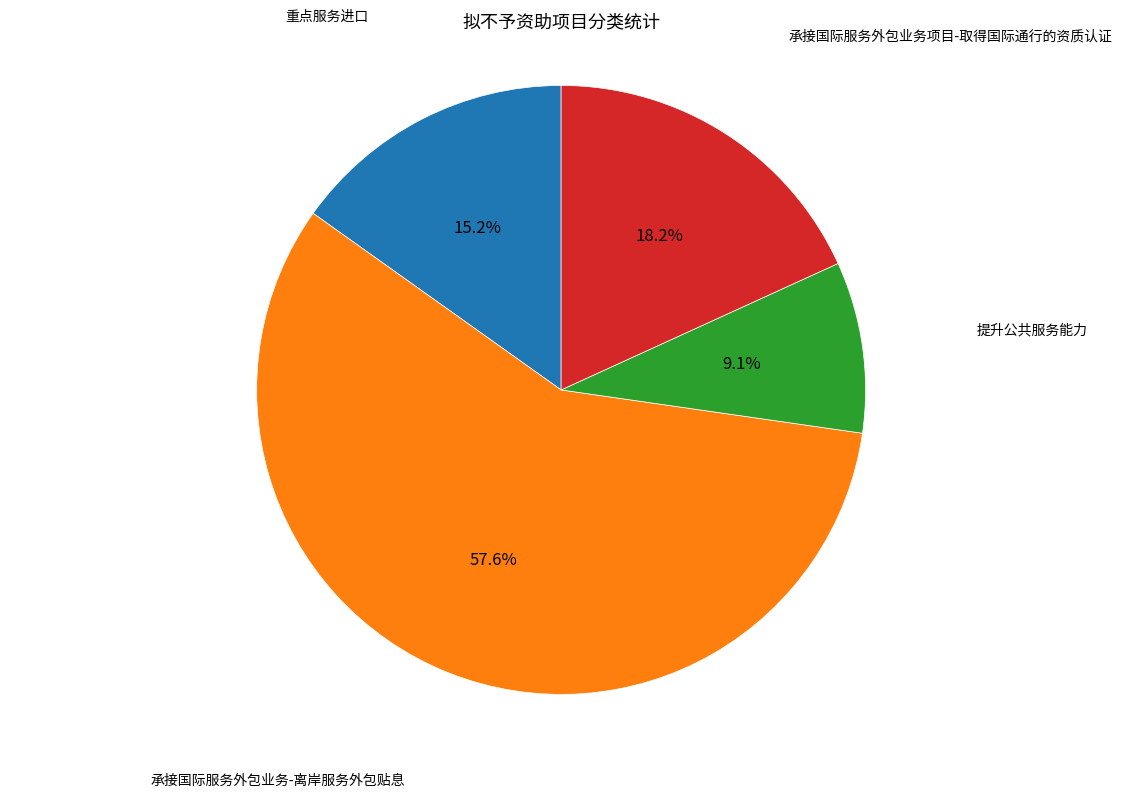

How many segments does this pie chart have?

4